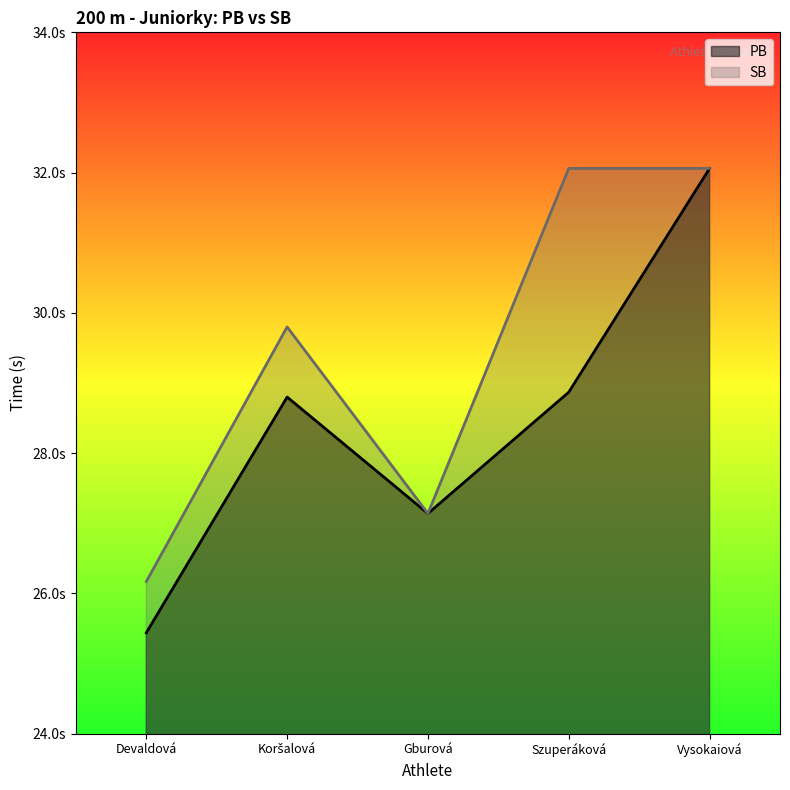

What is the total value across all series at Szuperáková?

60.9